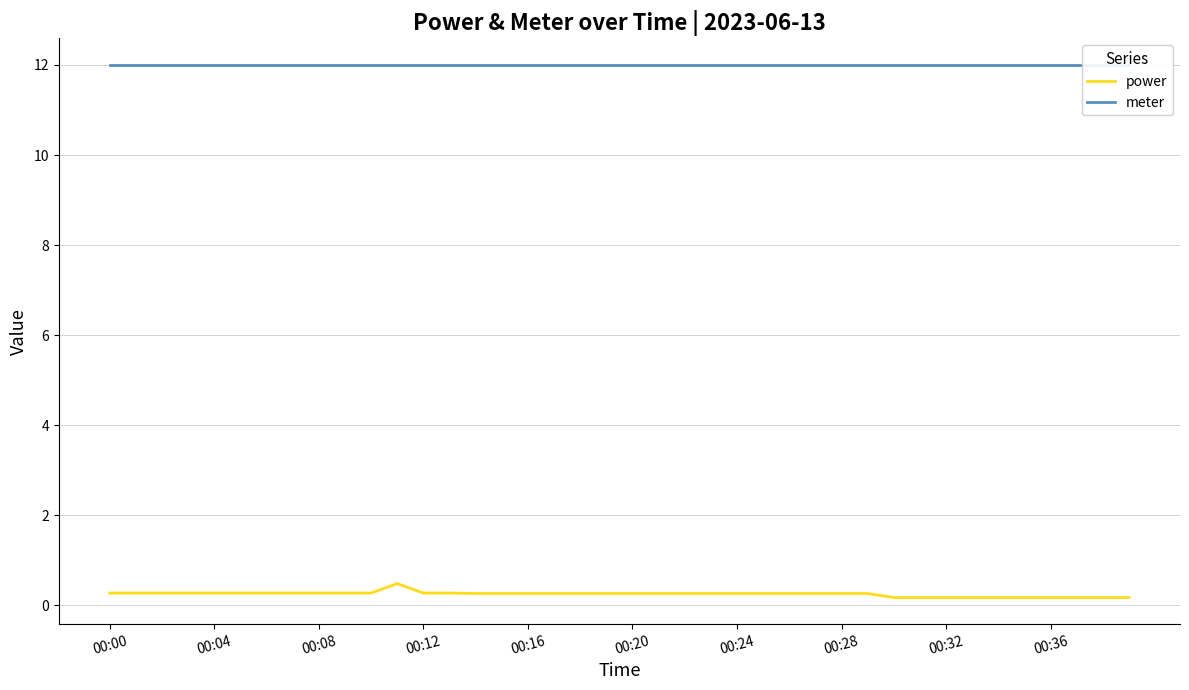

List the series in order of their overall mean, lowest first.

power, meter